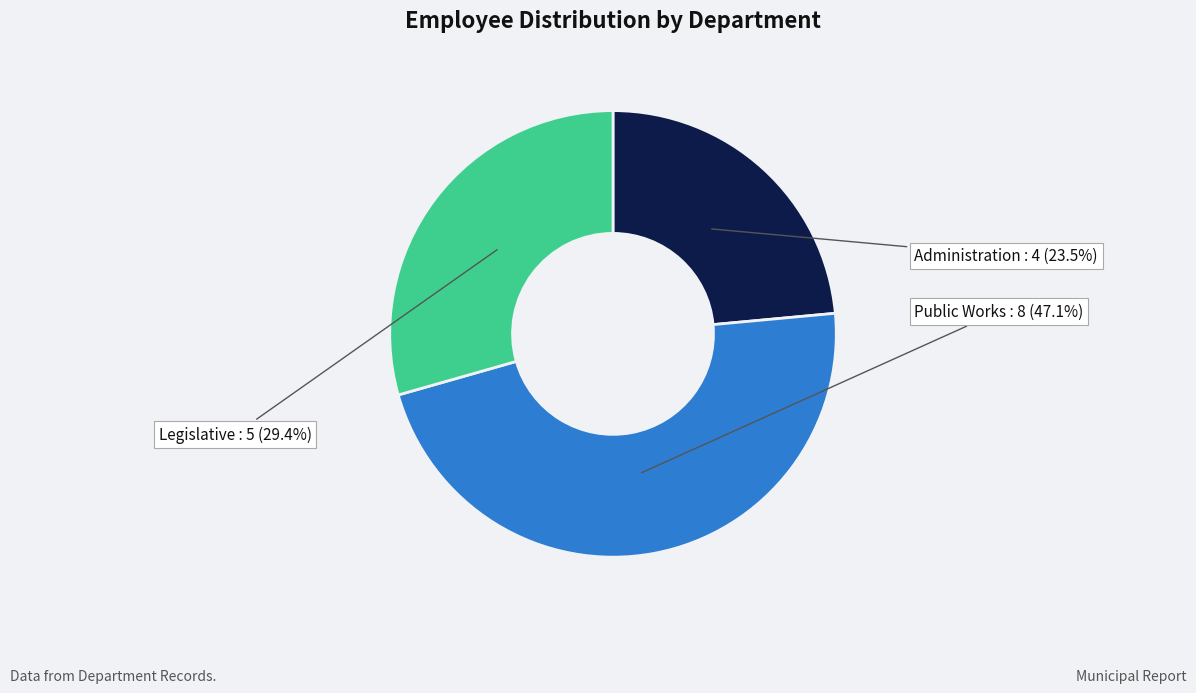

Between Public Works and Administration, which is larger?

Public Works